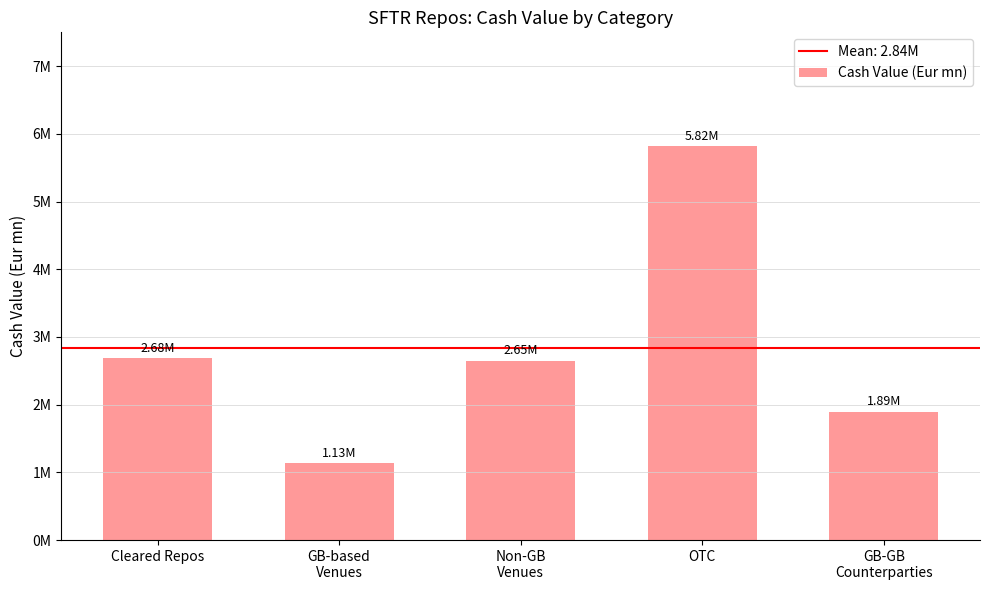

What is the maximum value shown in the chart?

5821633.2